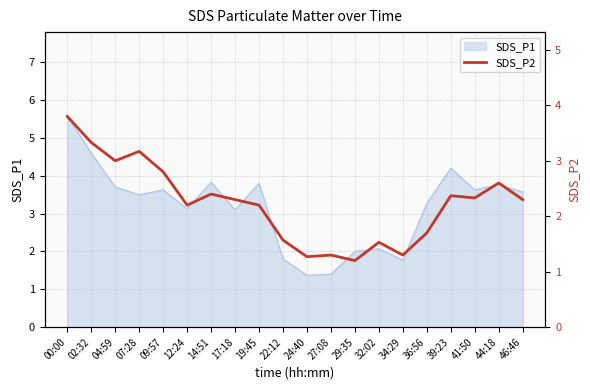

True or false: the data shows 0.9 at 32:02.

False